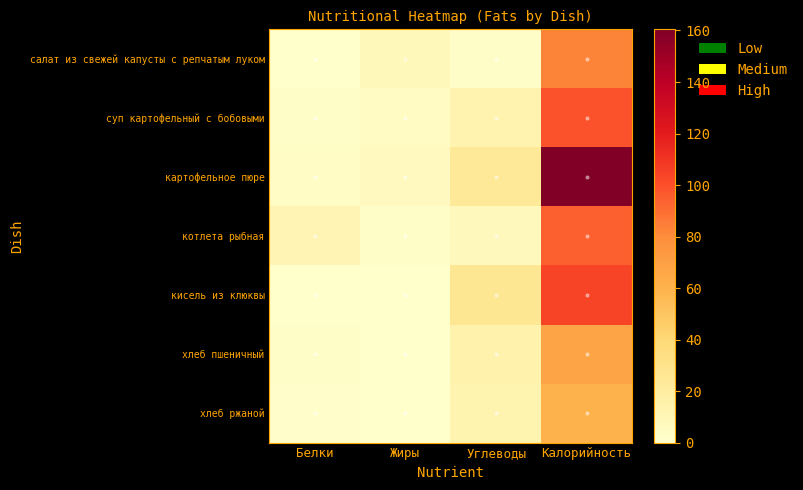

Reading left to right, transcribe all the data shown in this chart.

салат из свежей капусты с репчатым луком: Белки=0.6	Жиры=8.1	Углеводы=2.4	Калорийность=82.9
суп картофельный с бобовыми: Белки=2.3	Жиры=3.9	Углеводы=13.6	Калорийность=98.8
картофельное пюре: Белки=3.2	Жиры=6.1	Углеводы=23.3	Калорийность=160.4
котлета рыбная: Белки=11.3	Жиры=2.1	Углеводы=7.4	Калорийность=94.1
кисель из клюквы: Белки=0.1	Жиры=0.0	Углеводы=25.8	Калорийность=103.7
хлеб пшеничный: Белки=2.1	Жиры=0.3	Углеводы=13.9	Калорийность=67.2
хлеб ржаной: Белки=1.5	Жиры=0.3	Углеводы=12.8	Калорийность=59.7